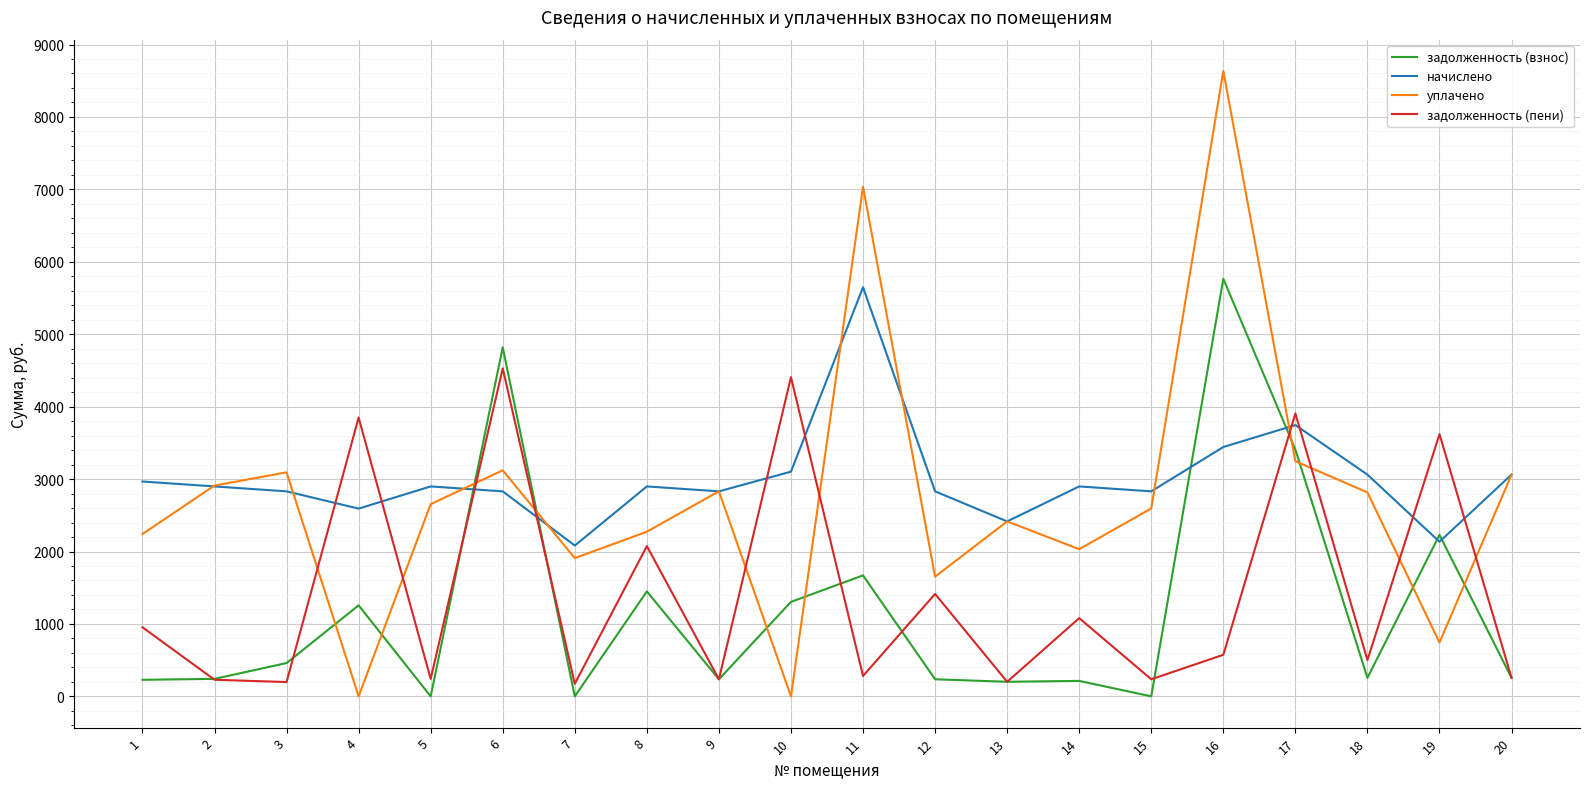

The value of уплачено at 7 is 1908.5. True or false?

True